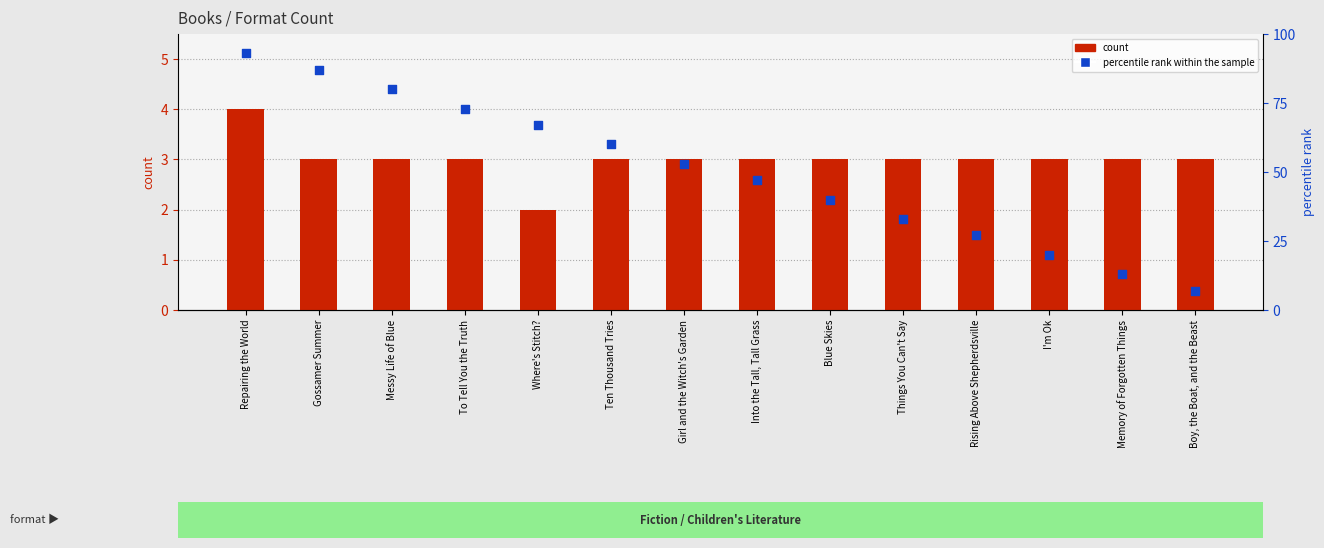

What is the total value across all series at Rising Above Shepherdsville?

30